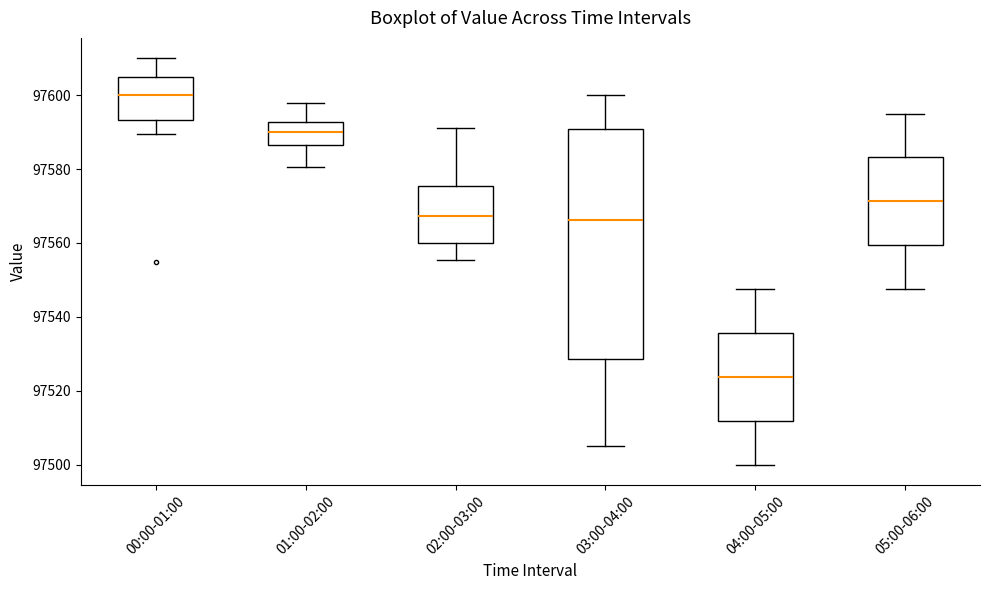

Which box has the highest median line?

00:00-01:00